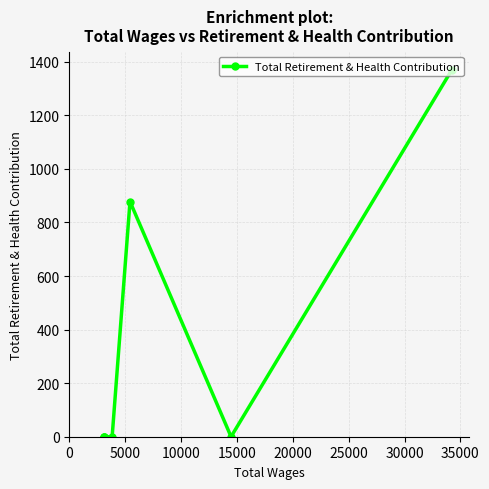

What is the difference between the second highest and minimum values?

878